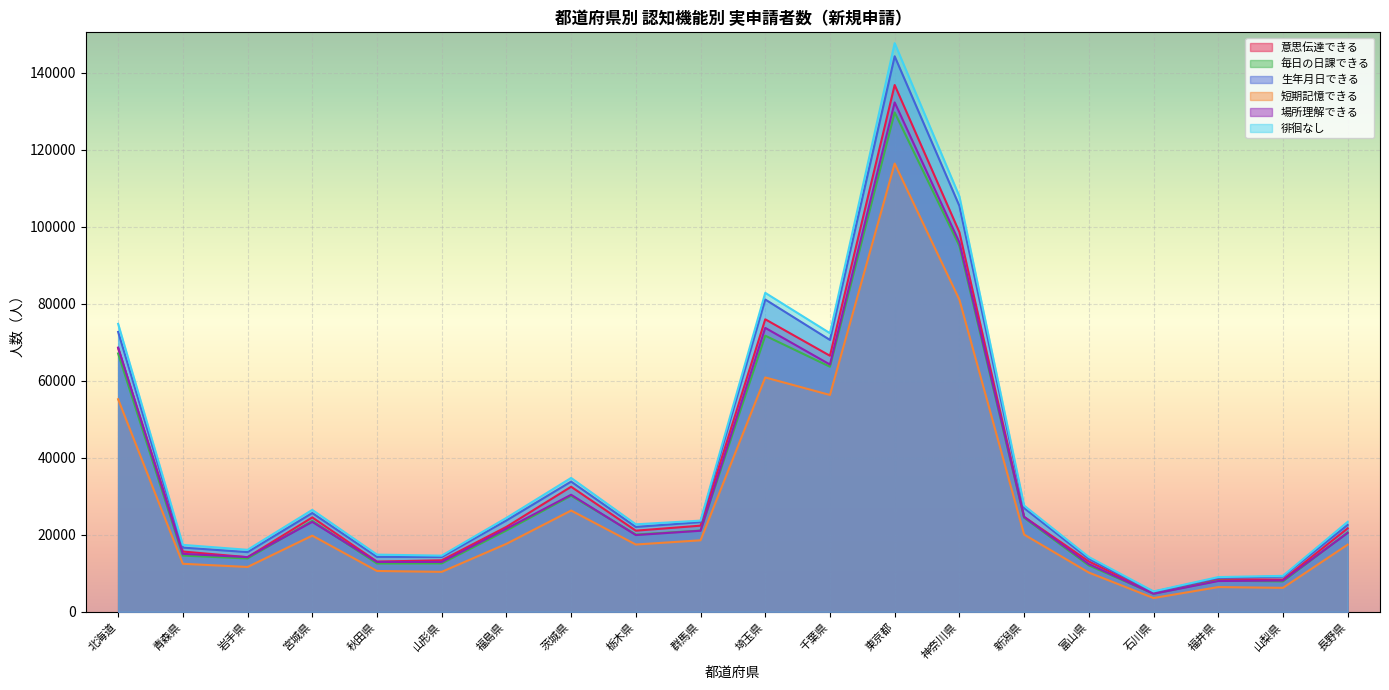

At which category is the sum across all series the highest?

東京都